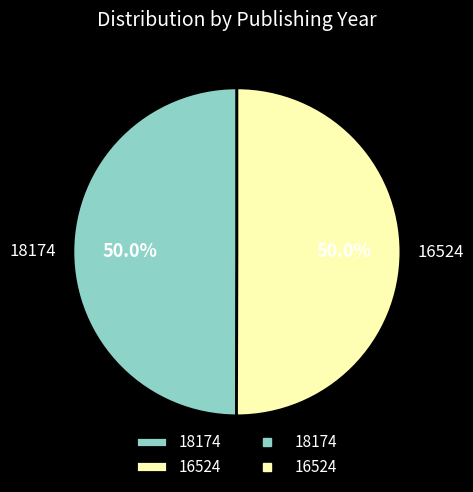

Combined, do 18174 and 16524 account for over 50%?

Yes